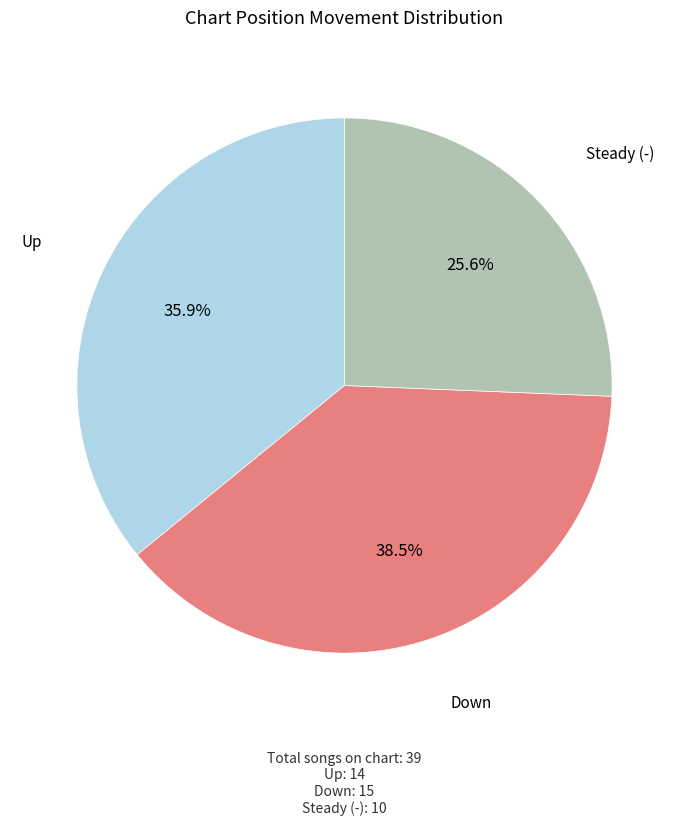

How many slices are in this pie chart?

3